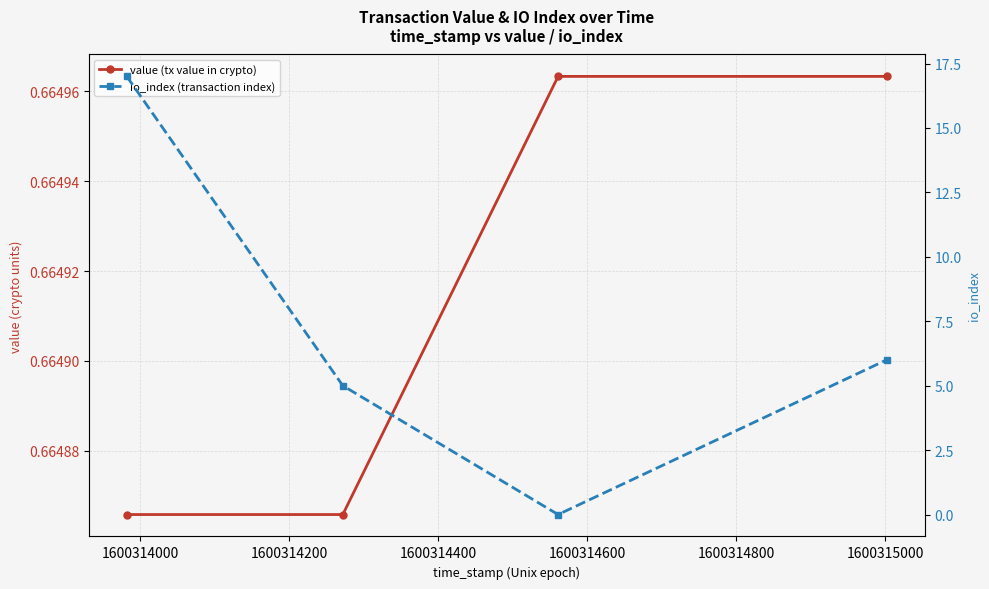

What is the highest value of the io_index (transaction index) series?

17.0